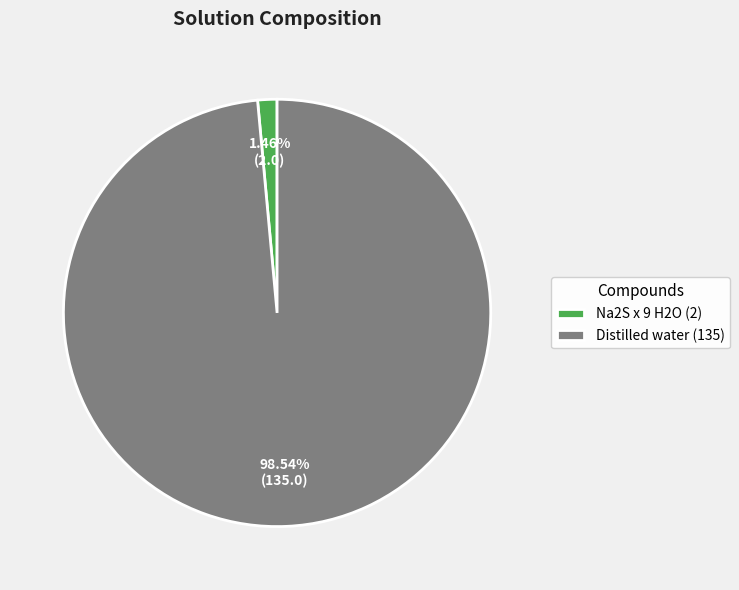

Which slice is the smallest?

Na2S x 9 H2O